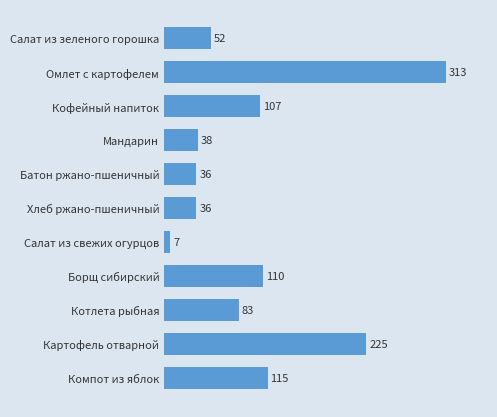

At which label is the value closest to 160?

Компот из яблок